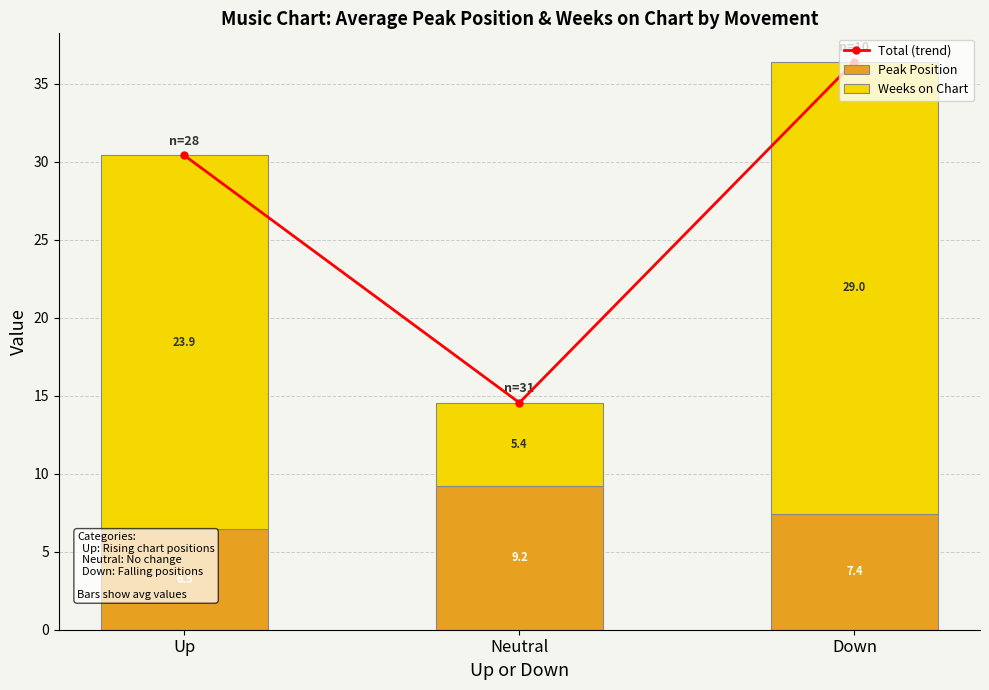

Which label corresponds to the smallest value in the chart?

Neutral